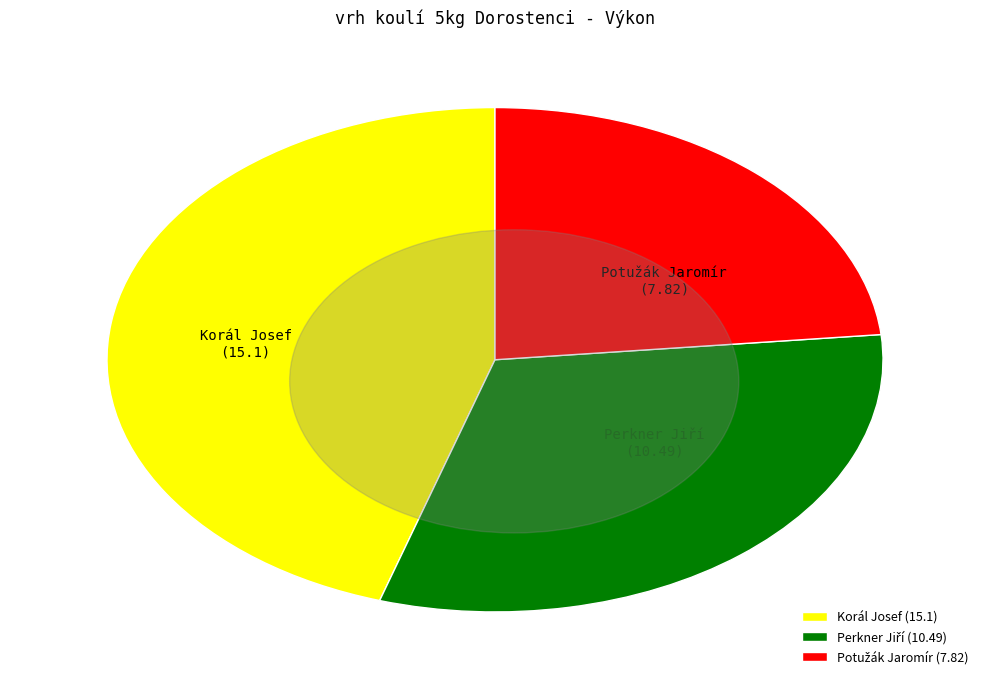

Does Korál Josef account for over 50% of the chart?

No